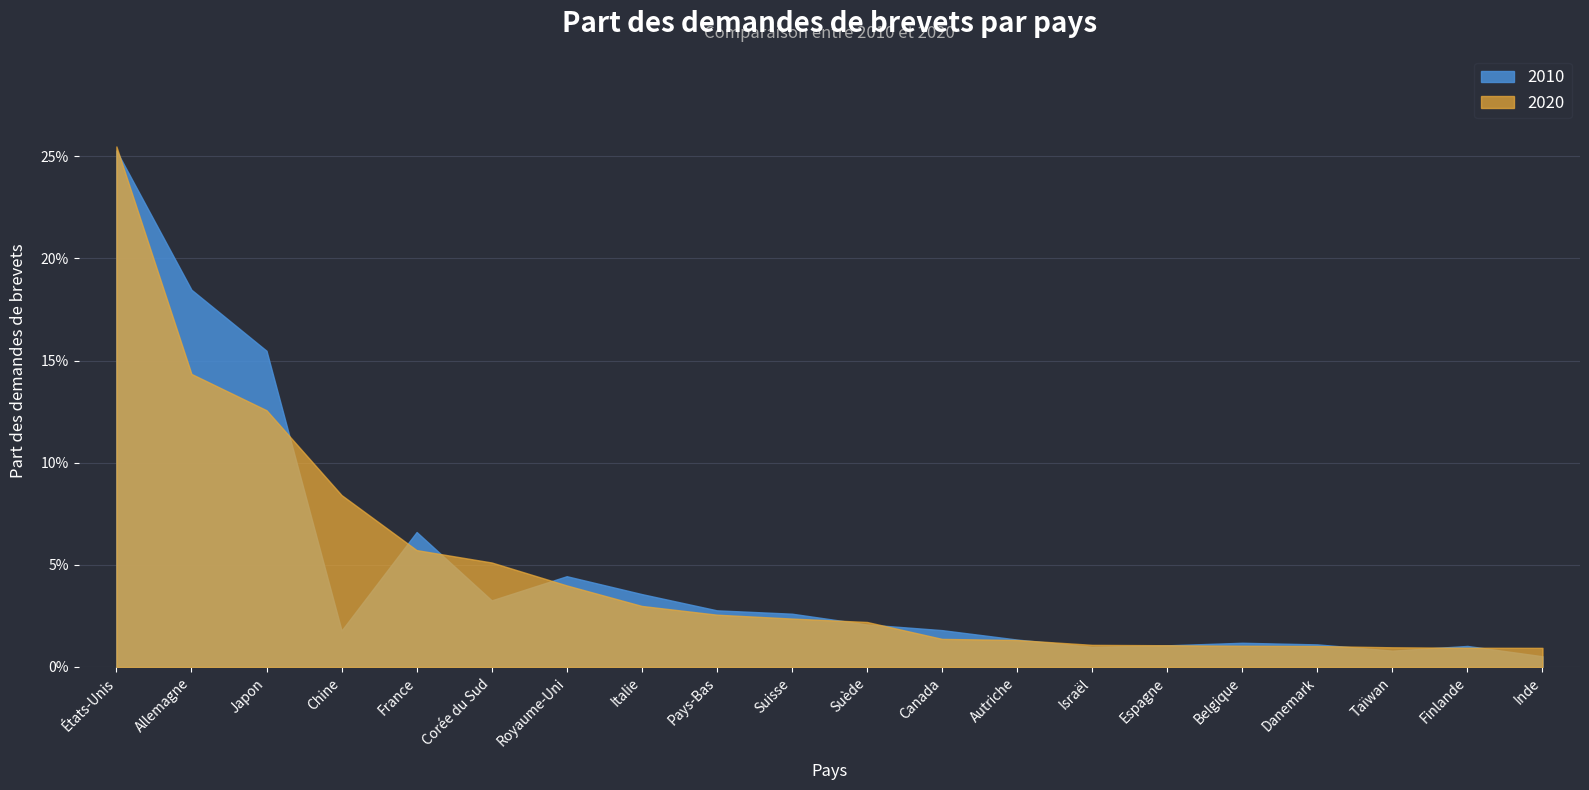

What are all the series names shown in the legend?

2010, 2020